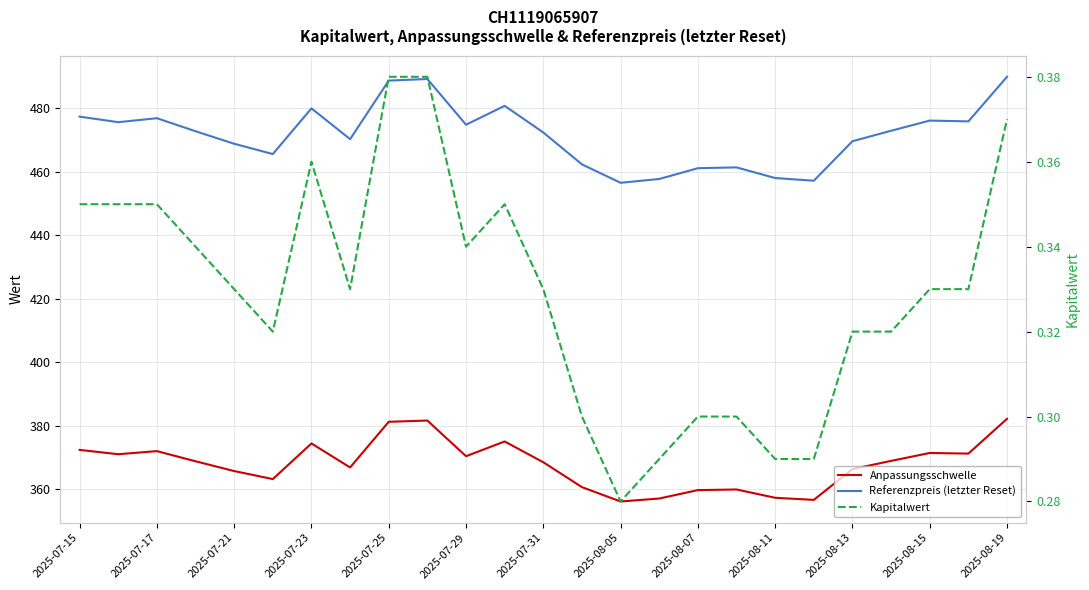

Where does the Referenzpreis (letzter Reset) series first go above 472?

2025-07-15